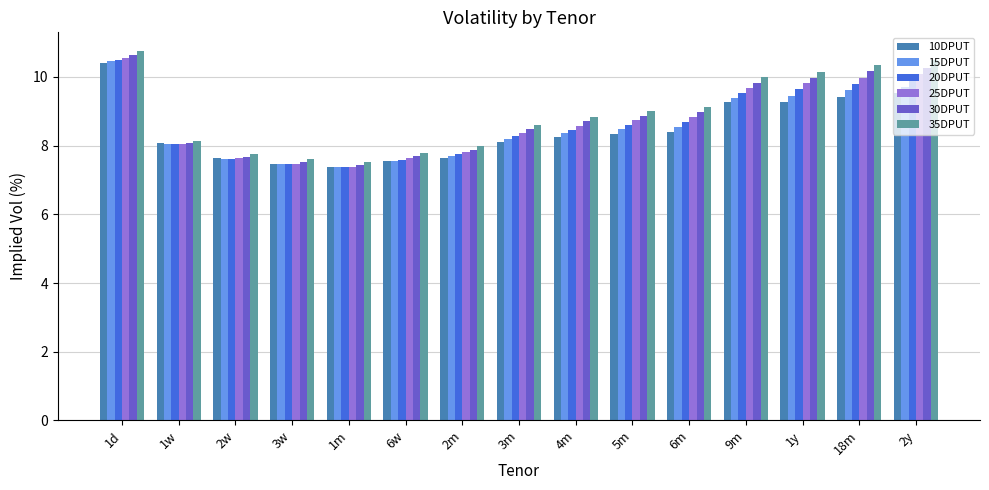

Read the 15DPUT value at 6m.

8.5